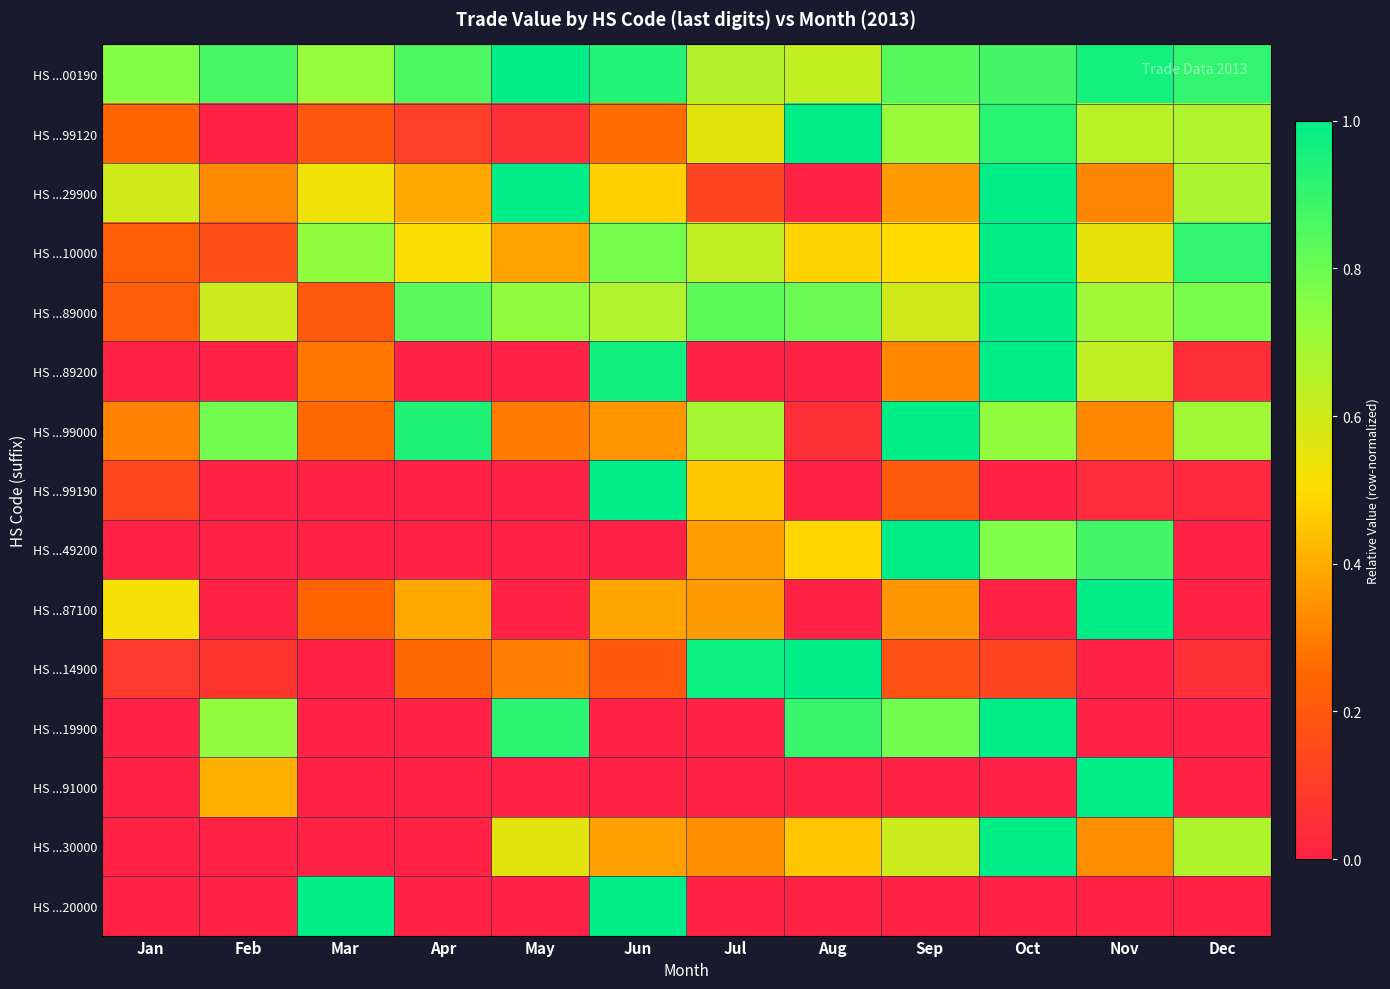

Count the number of data series in this chart.

15